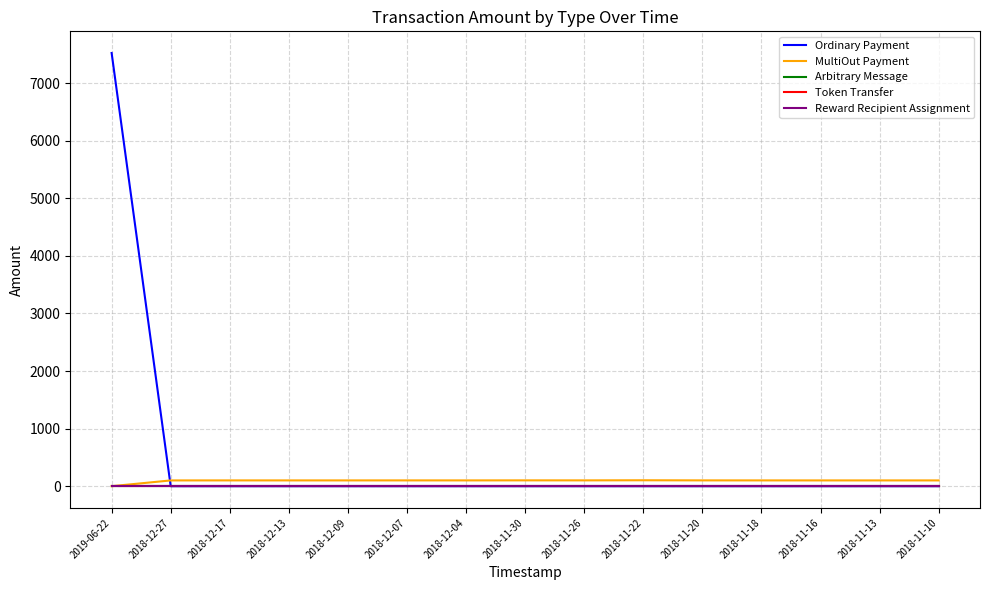

Does the chart display data point markers on the line(s)?

No